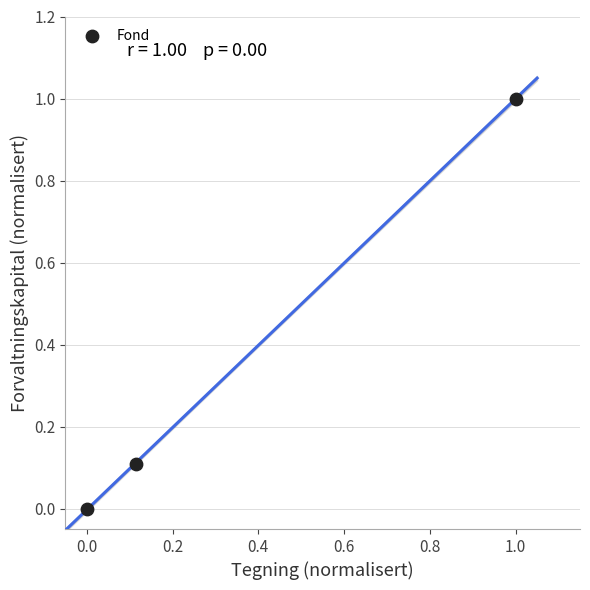

What is the average X value?

0.4